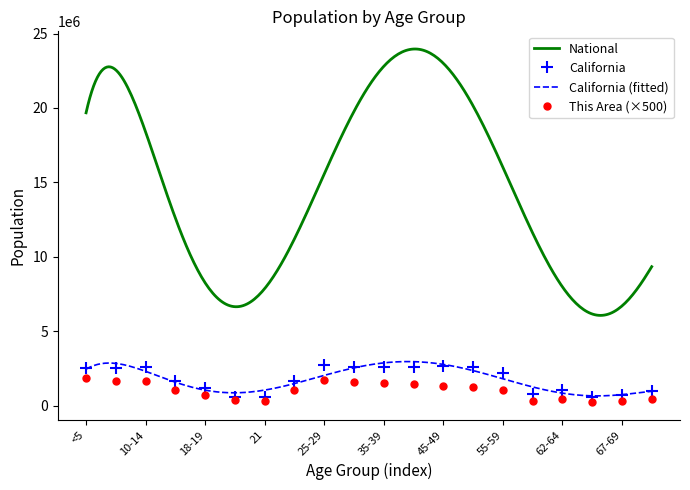

What value does the California series have at 67-69?

734741